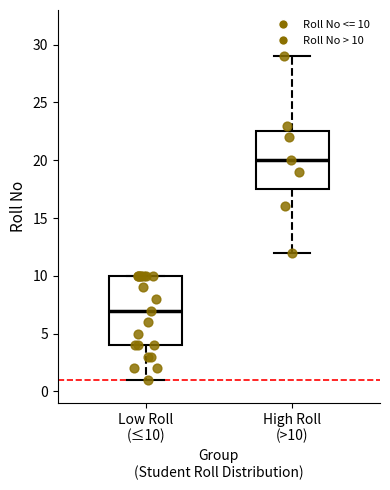

Which box is the tallest, from its lower edge to its upper edge?

Low Roll (≤10)